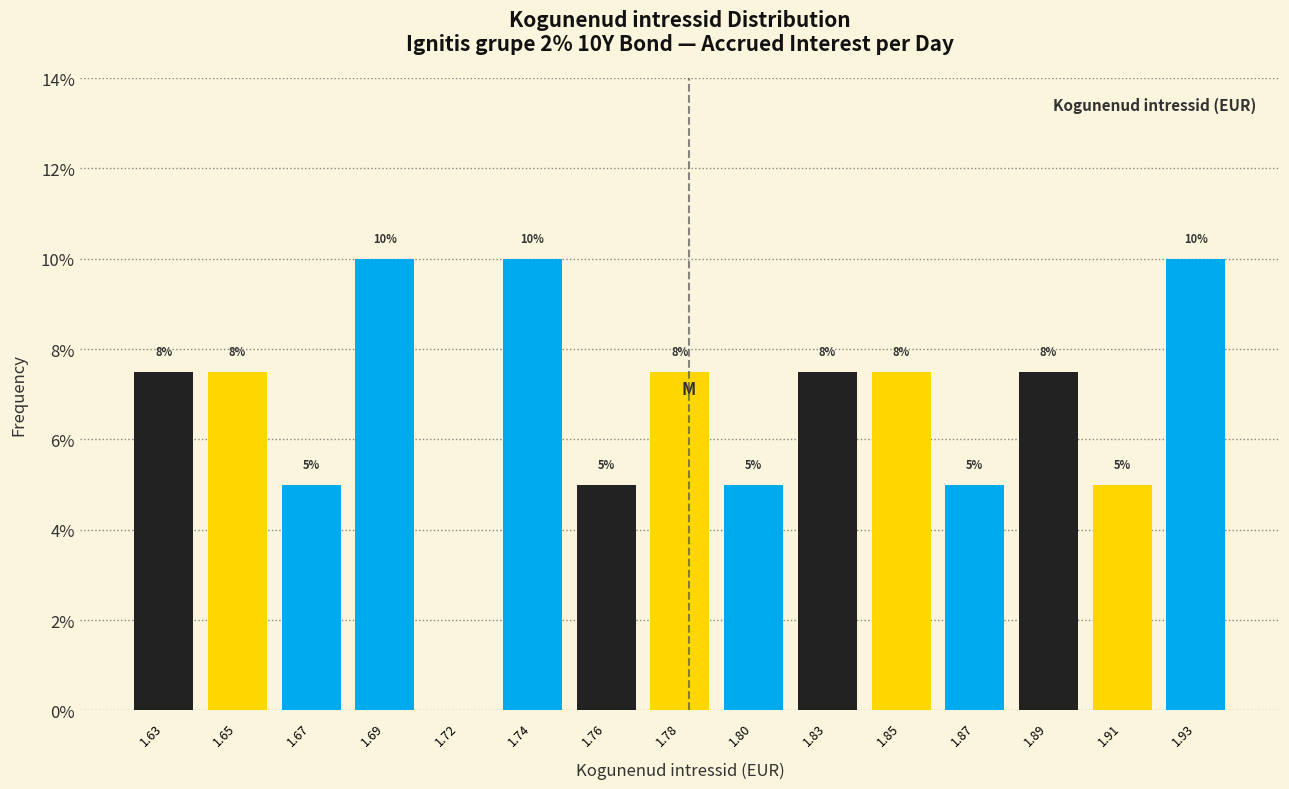

Which has a higher value, 1.63 or 1.67?

1.63